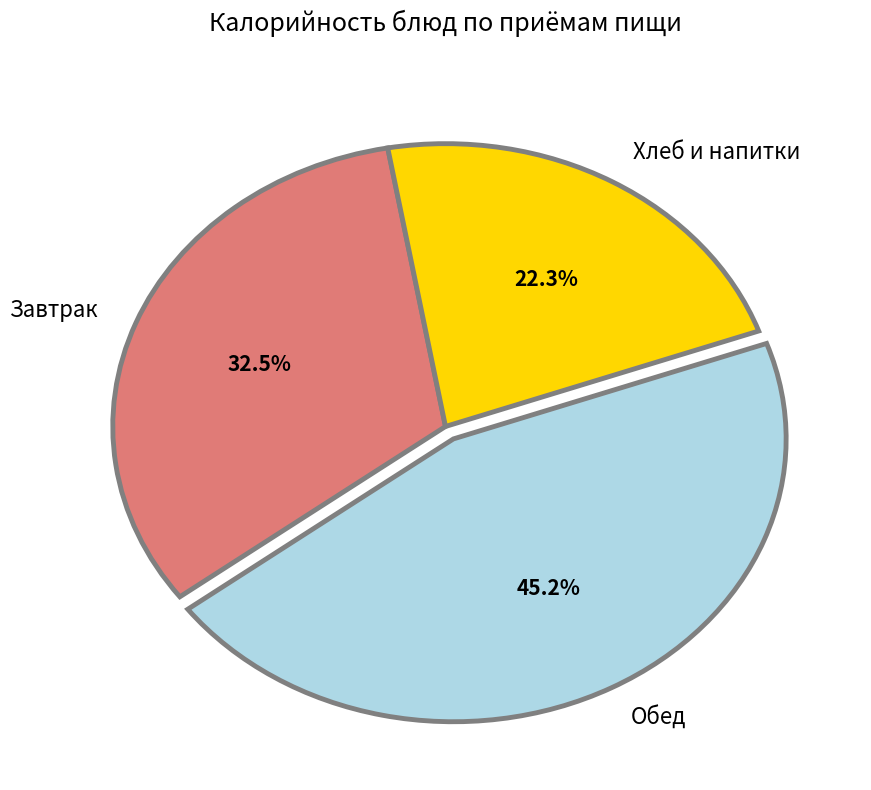

What portion of the pie excludes Завтрак?

67.5%